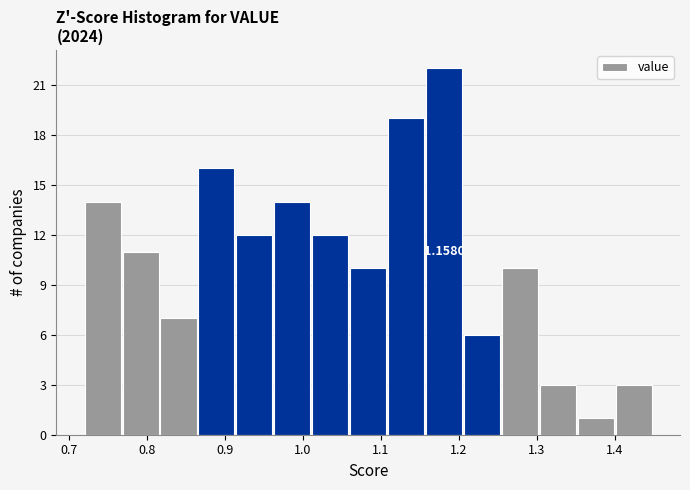

Which range on the x-axis has the tallest bar?

1.16 to 1.21